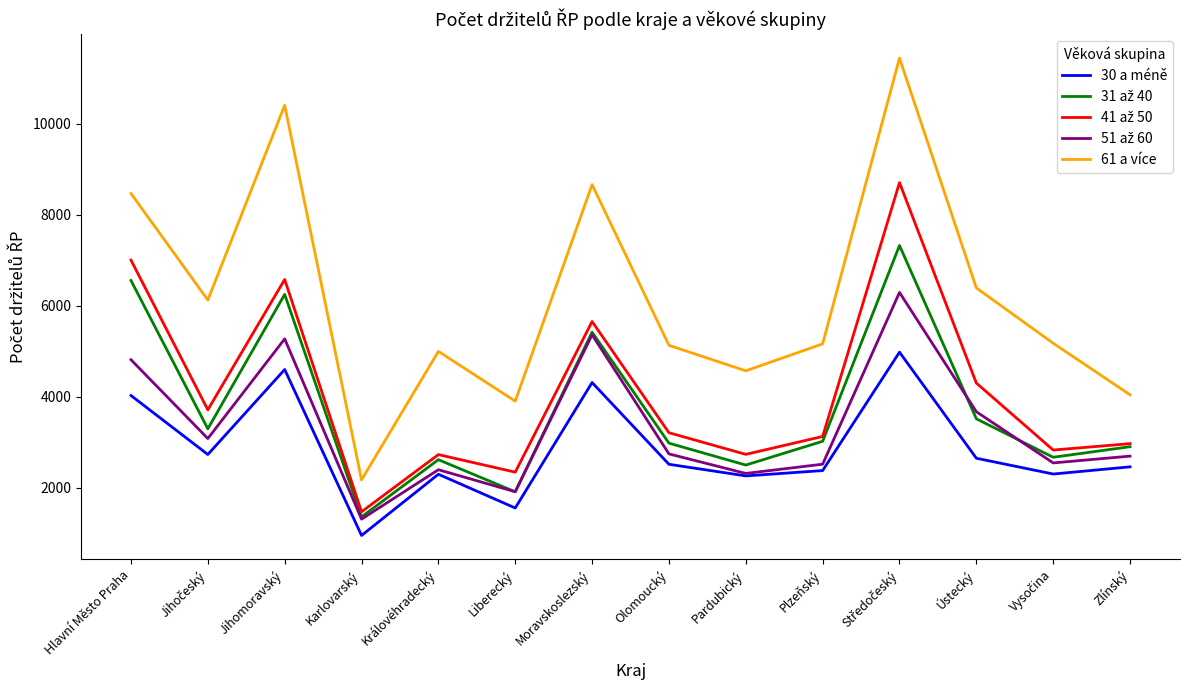

Read the 61 a více value at Olomoucký.

5132